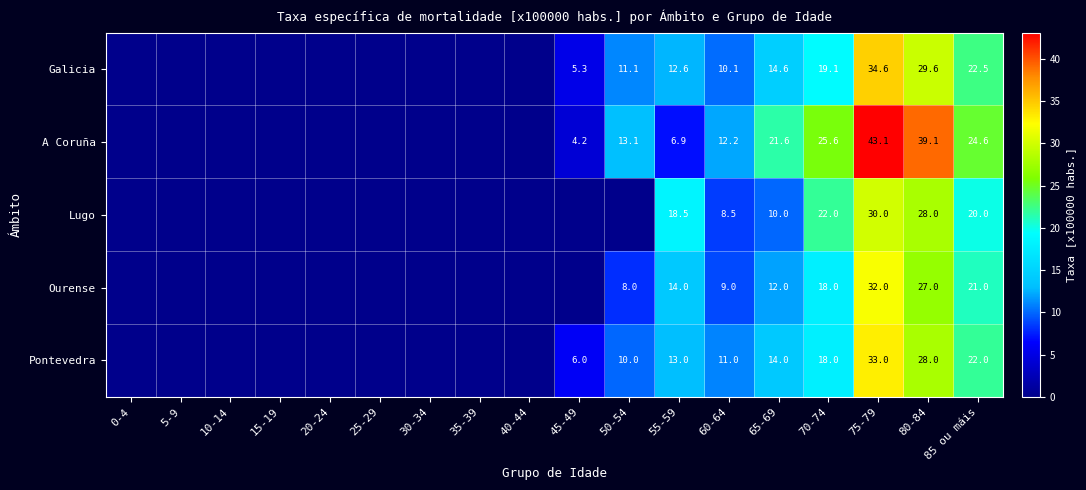

How many categories are shown in the chart?

18